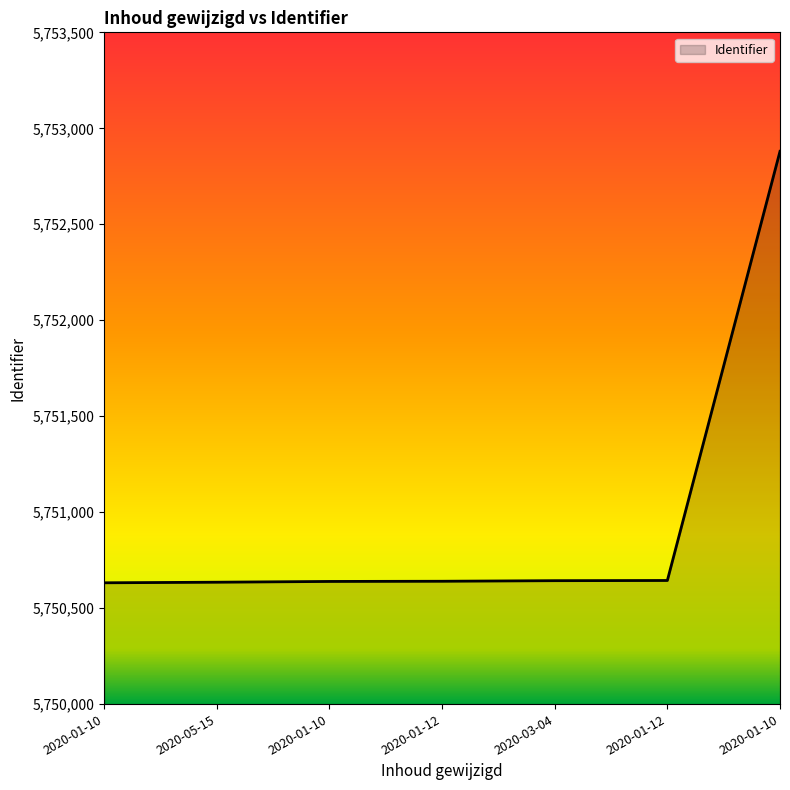

Count the number of categories in the chart.

7